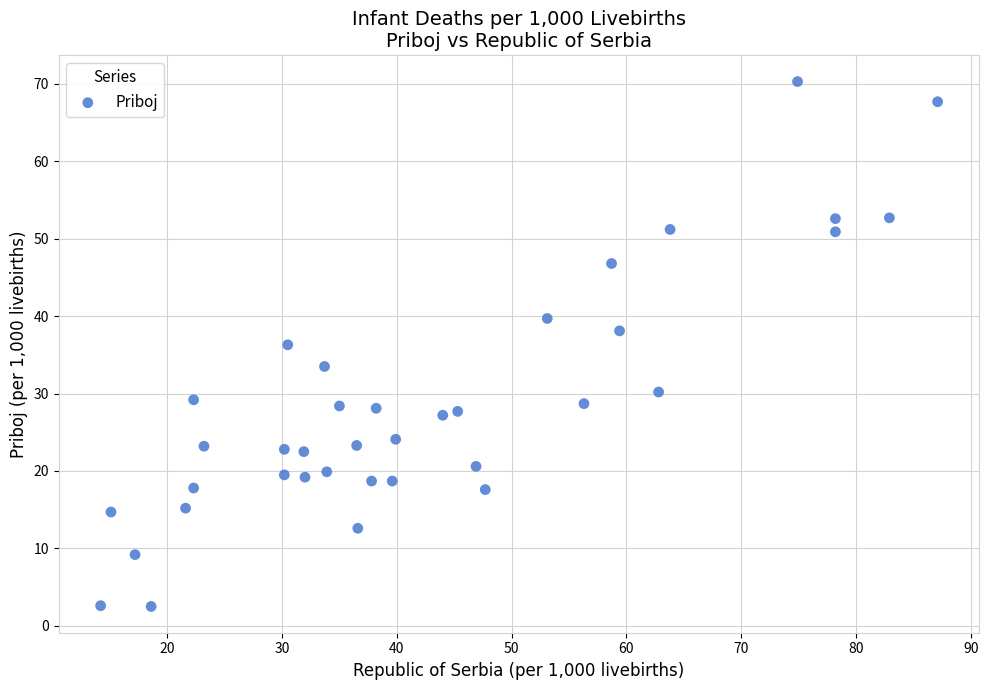

What is the range of X values (max minus min)?

72.9